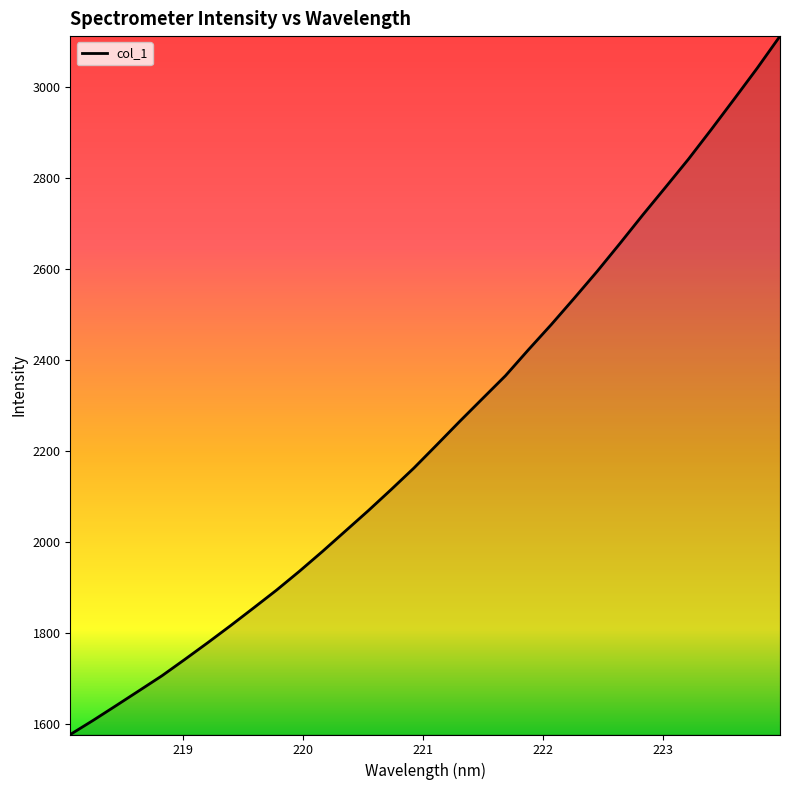

What is the smallest value displayed?

1576.7